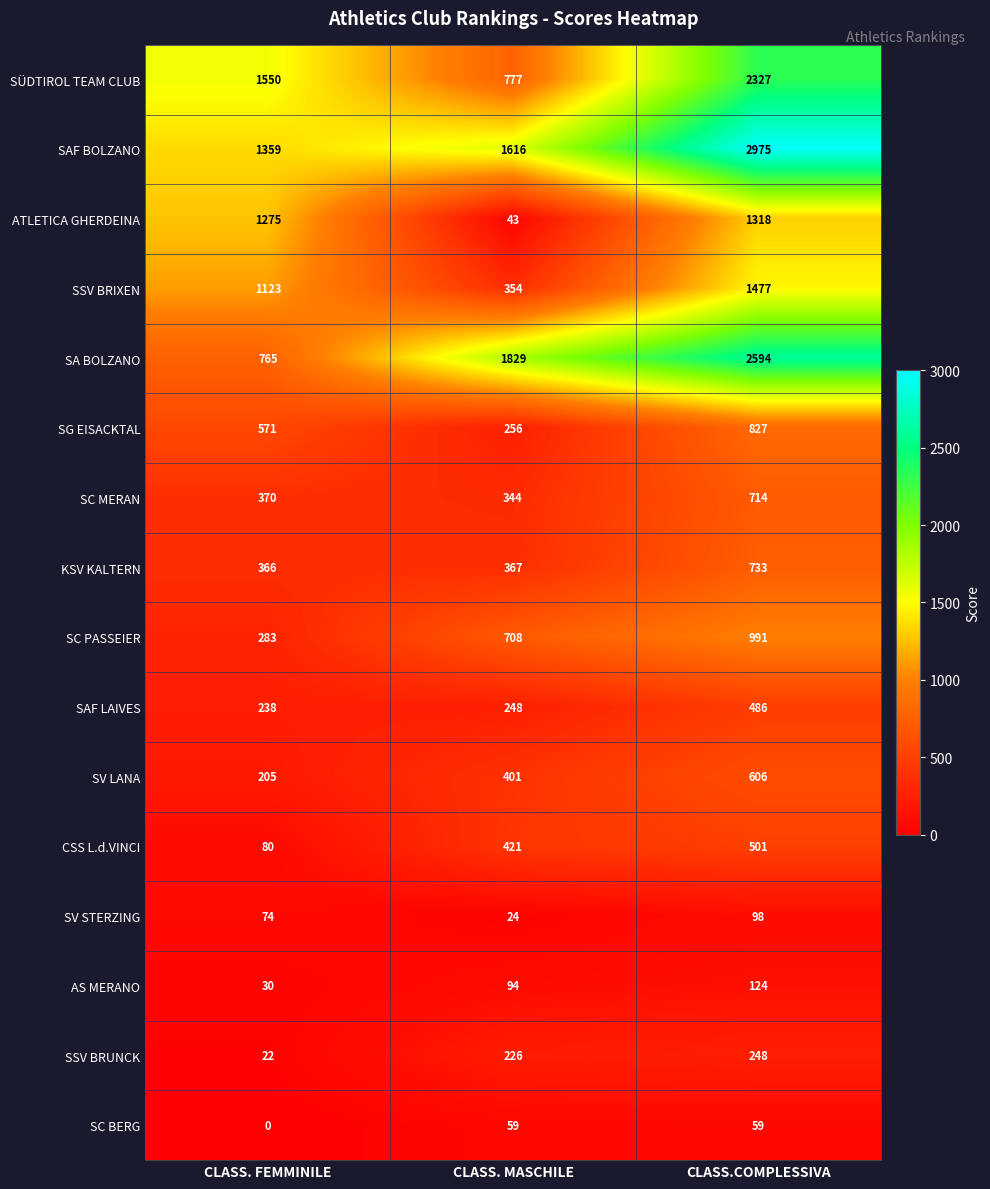

What is the greatest value displayed?

2975